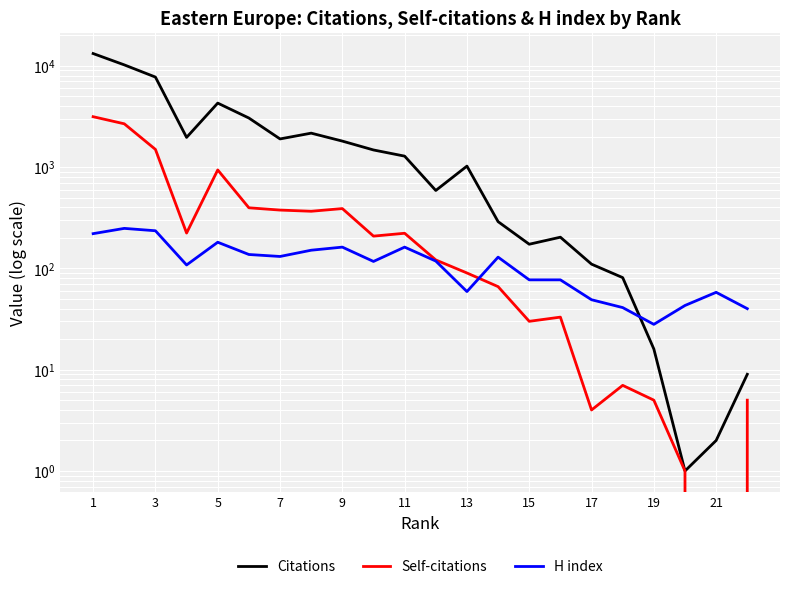

Is the value of Self-citations at 19 greater than the value of H index at 19?

Yes